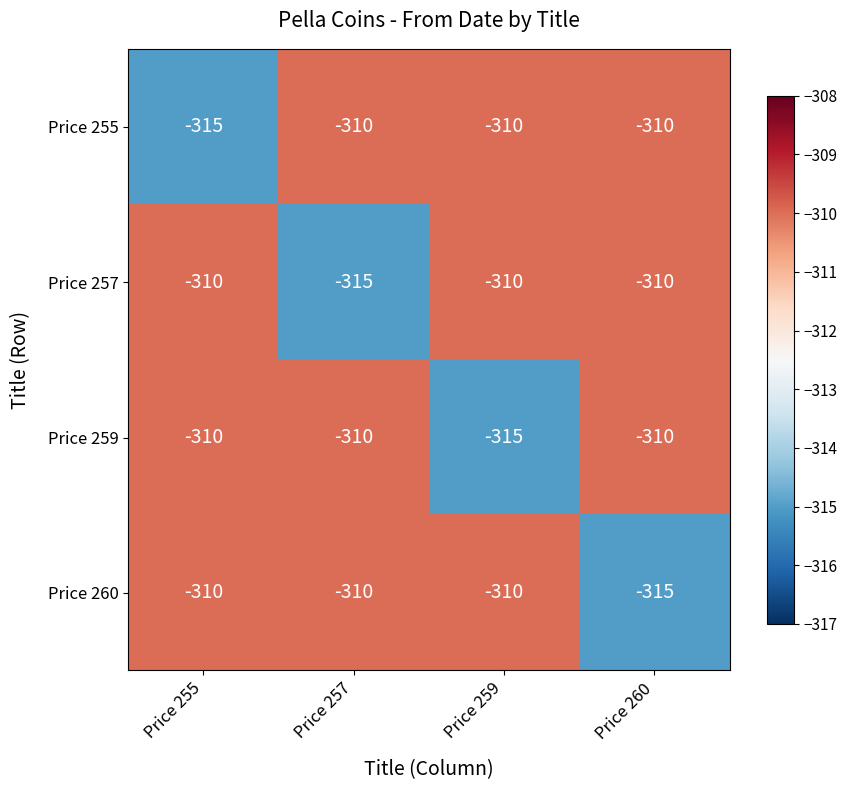

Reading right to left, transcribe all the data shown in this chart.

Price 255: Price 260=-310	Price 259=-310	Price 257=-310	Price 255=-315
Price 257: Price 260=-310	Price 259=-310	Price 257=-315	Price 255=-310
Price 259: Price 260=-310	Price 259=-315	Price 257=-310	Price 255=-310
Price 260: Price 260=-315	Price 259=-310	Price 257=-310	Price 255=-310